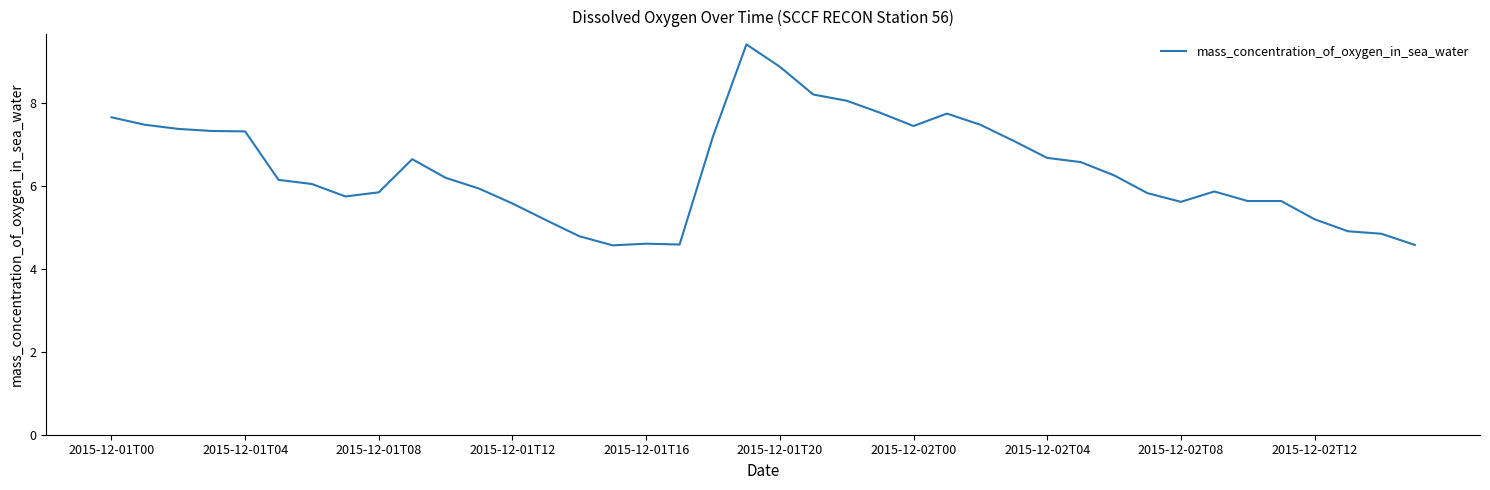

Is this an area chart (filled region under the line)?

No